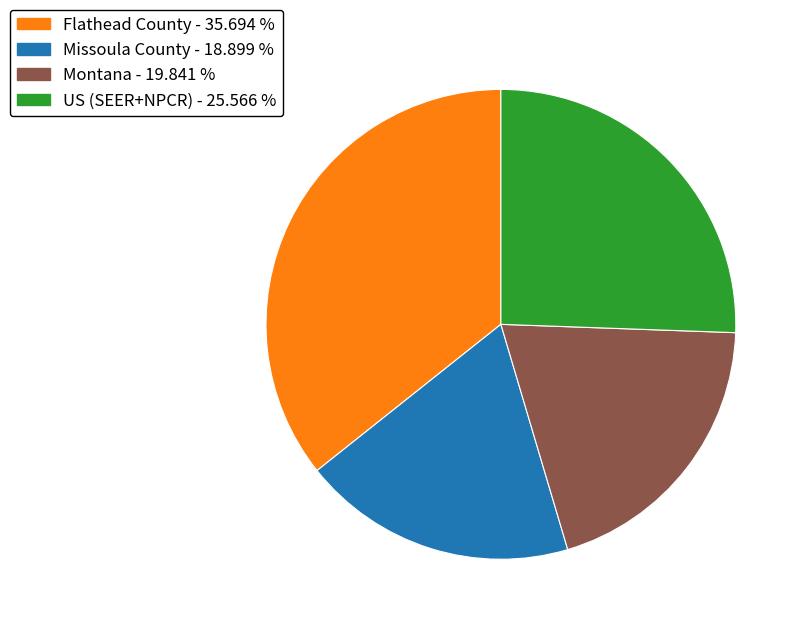

Count the number of slices in the pie.

4